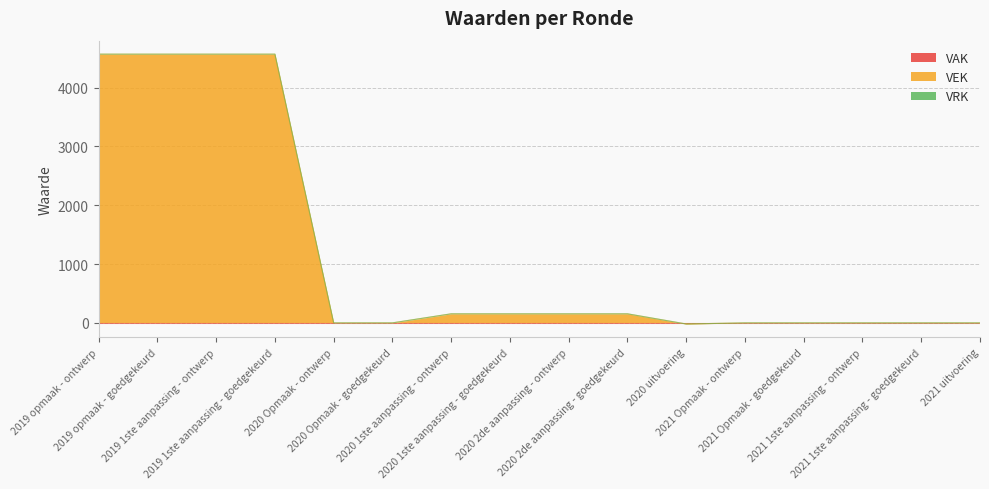

Reading right to left, what are all the values shown in this chart?

VAK: 2021 uitvoering=0	2021 1ste aanpassing - goedgekeurd=0	2021 1ste aanpassing - ontwerp=0	2021 Opmaak - goedgekeurd=0	2021 Opmaak - ontwerp=0	2020 uitvoering=0	2020 2de aanpassing - goedgekeurd=0	2020 2de aanpassing - ontwerp=0	2020 1ste aanpassing - goedgekeurd=0	2020 1ste aanpassing - ontwerp=0	2020 Opmaak - goedgekeurd=0	2020 Opmaak - ontwerp=0	2019 1ste aanpassing - goedgekeurd=0	2019 1ste aanpassing - ontwerp=0	2019 opmaak - goedgekeurd=0	2019 opmaak - ontwerp=0
VEK: 2021 uitvoering=0	2021 1ste aanpassing - goedgekeurd=0	2021 1ste aanpassing - ontwerp=0	2021 Opmaak - goedgekeurd=0	2021 Opmaak - ontwerp=0	2020 uitvoering=-19	2020 2de aanpassing - goedgekeurd=154	2020 2de aanpassing - ontwerp=154	2020 1ste aanpassing - goedgekeurd=154	2020 1ste aanpassing - ontwerp=154	2020 Opmaak - goedgekeurd=0	2020 Opmaak - ontwerp=0	2019 1ste aanpassing - goedgekeurd=4568	2019 1ste aanpassing - ontwerp=4568	2019 opmaak - goedgekeurd=4568	2019 opmaak - ontwerp=4568
VRK: 2021 uitvoering=0	2021 1ste aanpassing - goedgekeurd=0	2021 1ste aanpassing - ontwerp=0	2021 Opmaak - goedgekeurd=0	2021 Opmaak - ontwerp=0	2020 uitvoering=0	2020 2de aanpassing - goedgekeurd=0	2020 2de aanpassing - ontwerp=0	2020 1ste aanpassing - goedgekeurd=0	2020 1ste aanpassing - ontwerp=0	2020 Opmaak - goedgekeurd=0	2020 Opmaak - ontwerp=0	2019 1ste aanpassing - goedgekeurd=0	2019 1ste aanpassing - ontwerp=0	2019 opmaak - goedgekeurd=0	2019 opmaak - ontwerp=0